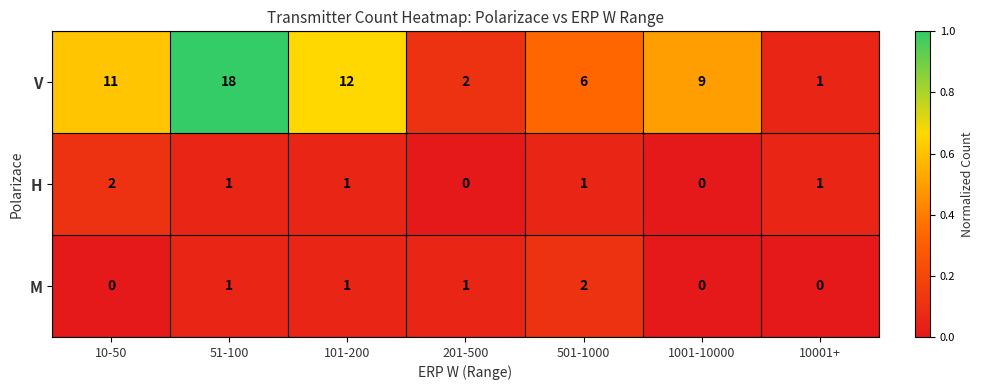

Which series has the largest range (max minus min)?

V